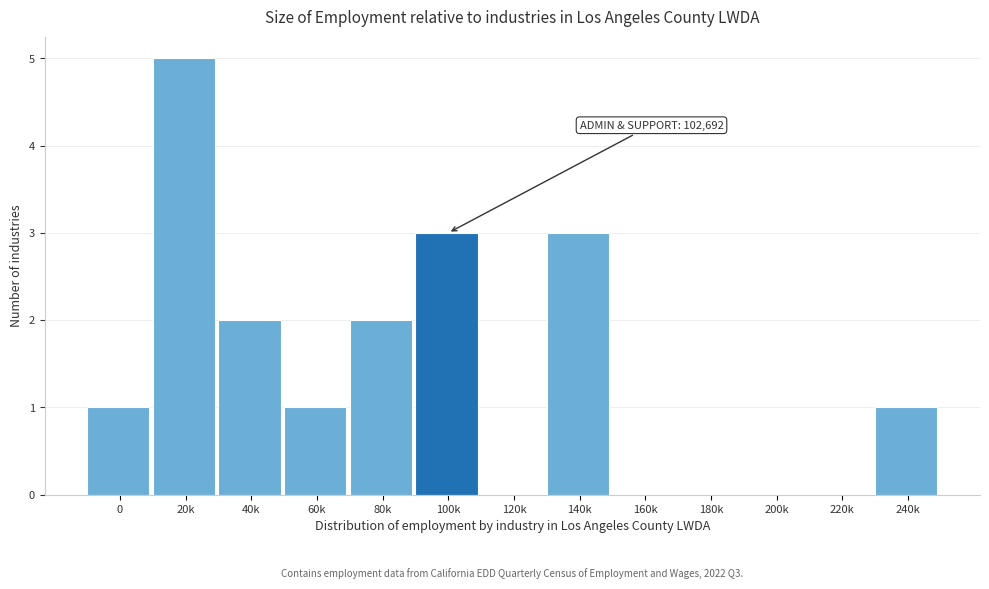

Reading right to left, transcribe all the data shown in this chart.

240k=1	220k=0	200k=0	180k=0	160k=0	140k=3	120k=0	100k=3	80k=2	60k=1	40k=2	20k=5	0=1